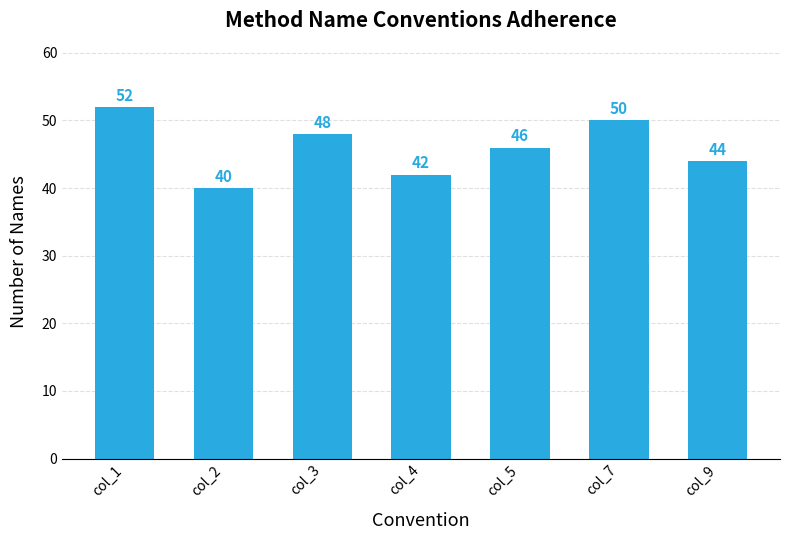

What is the value of the 4th bar from the left?

42